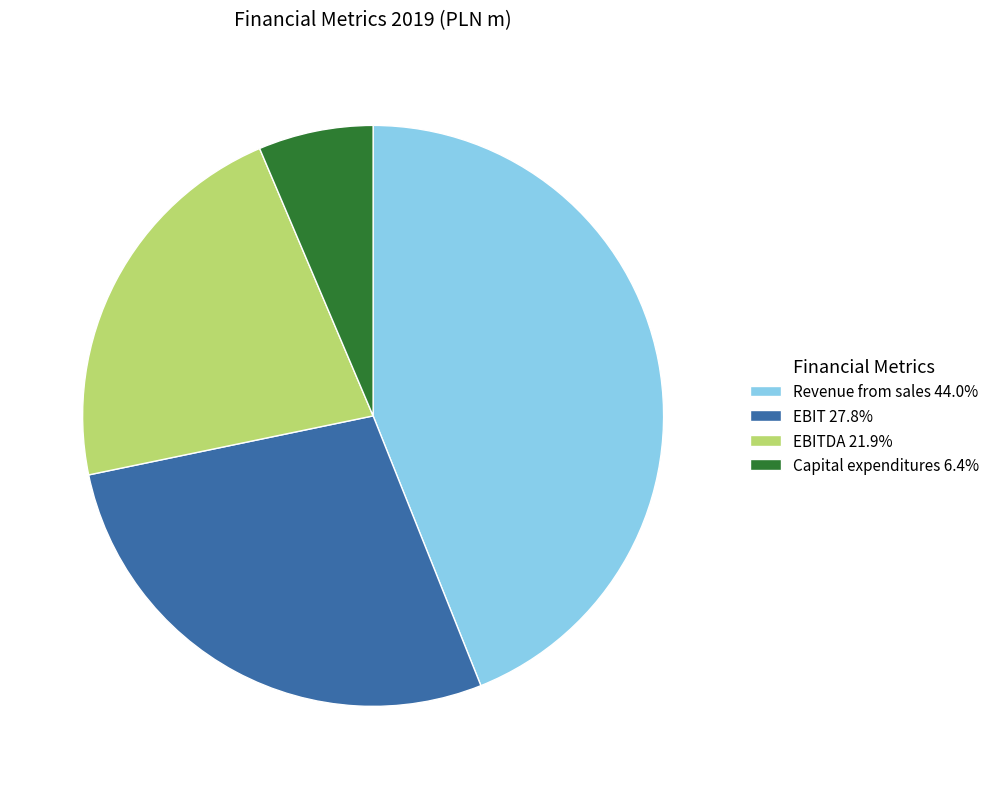

How many slices are in this pie chart?

4